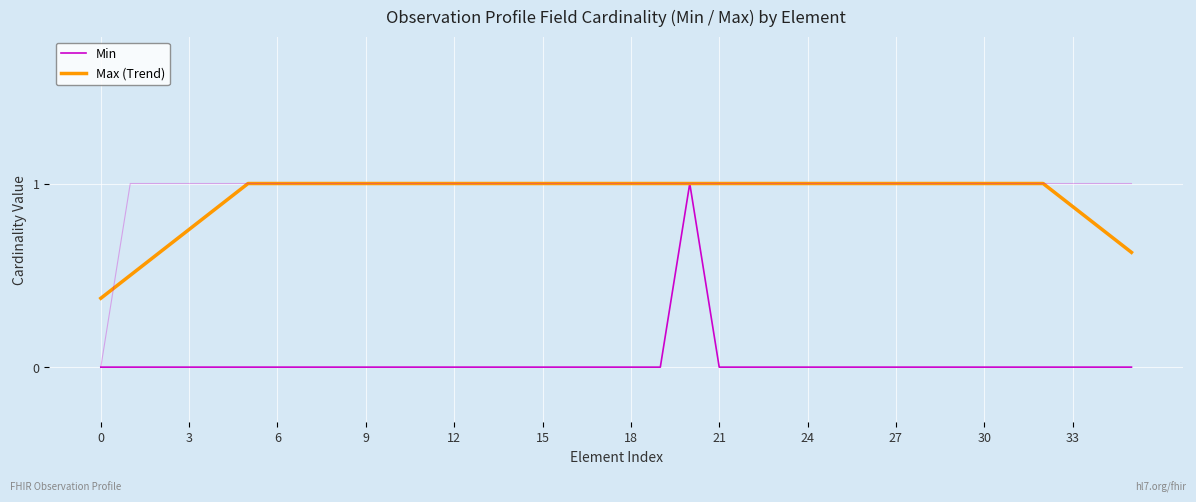

List the series in order of their peak value, highest first.

Min, Max (Trend)